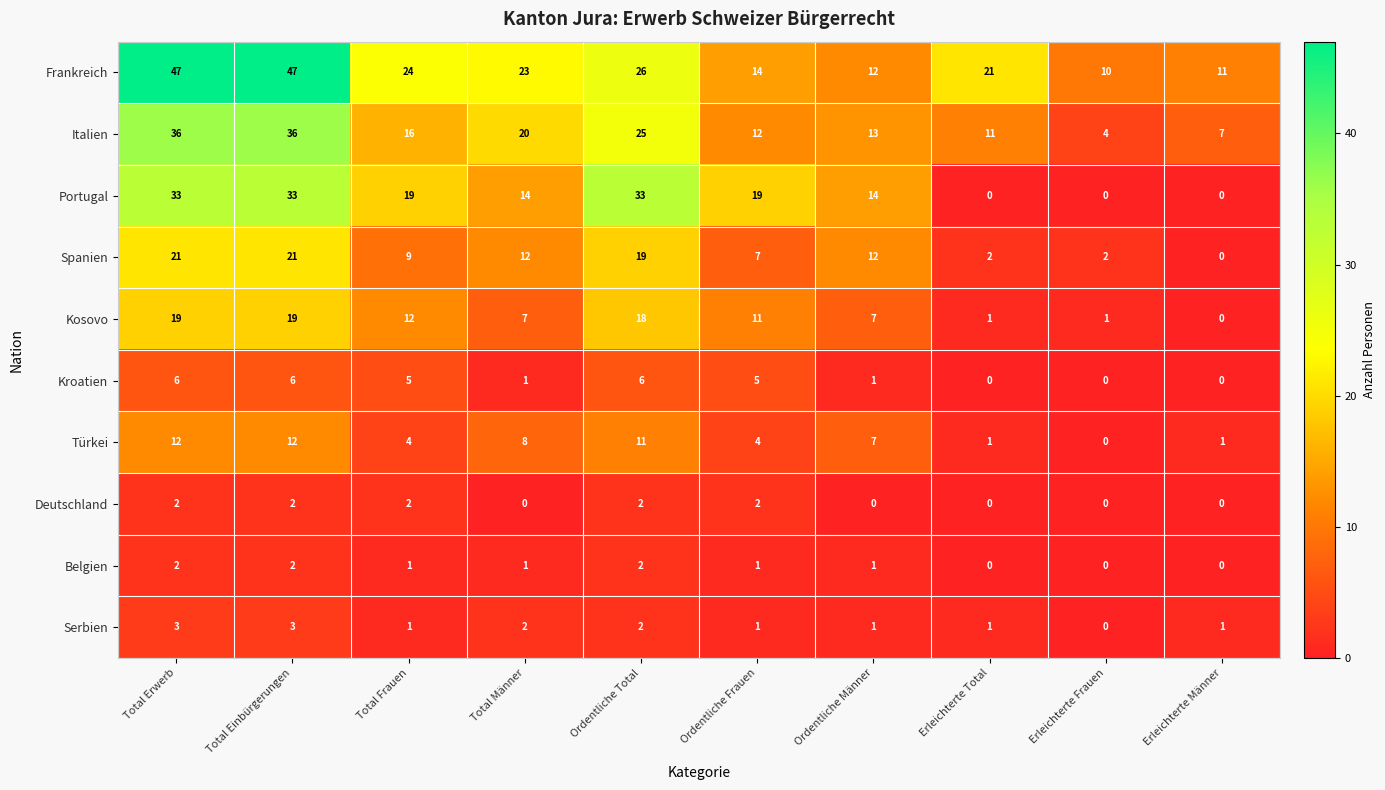

What is the difference between the Kroatien values at Erleichterte Männer and Ordentliche Total?

6